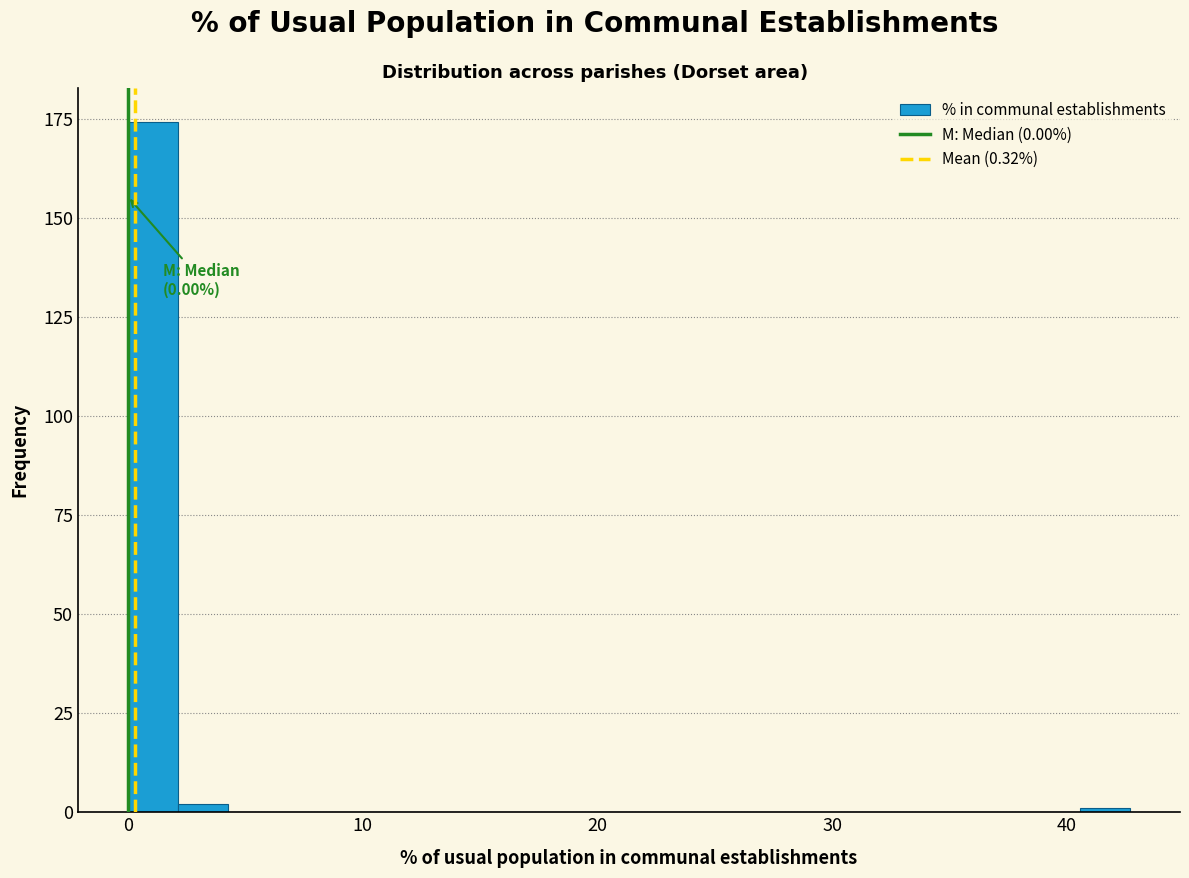

Read against the x-axis, roughly where is the centre of the tallest bar?

1